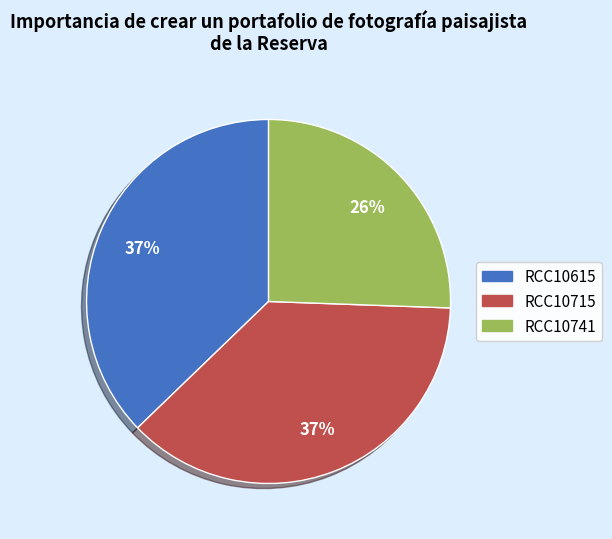

To the nearest percent, what portion does RCC10615 represent?

37%